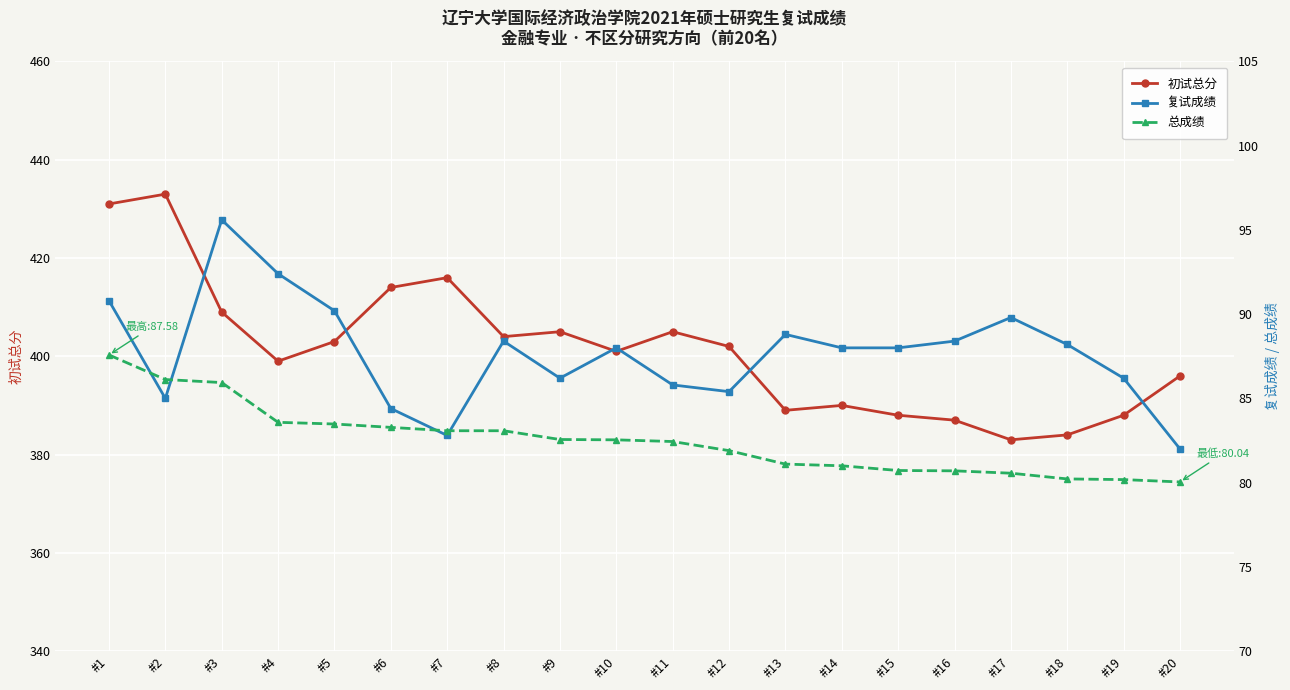

What is the sum of the 初试总分 values at #4 and #13?

788